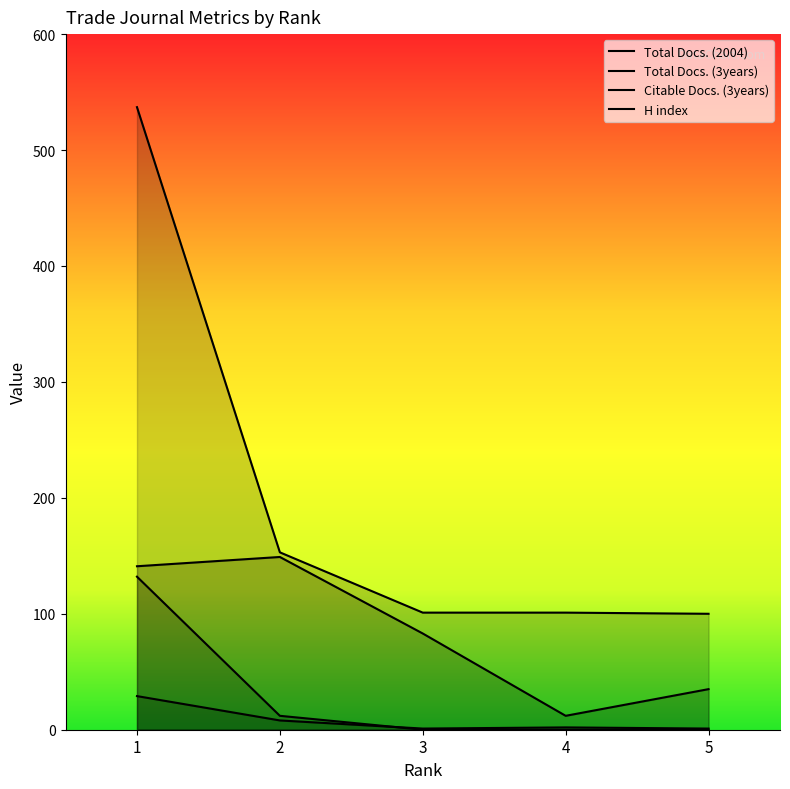

Read the H index value at 4, to the nearest 50.

100